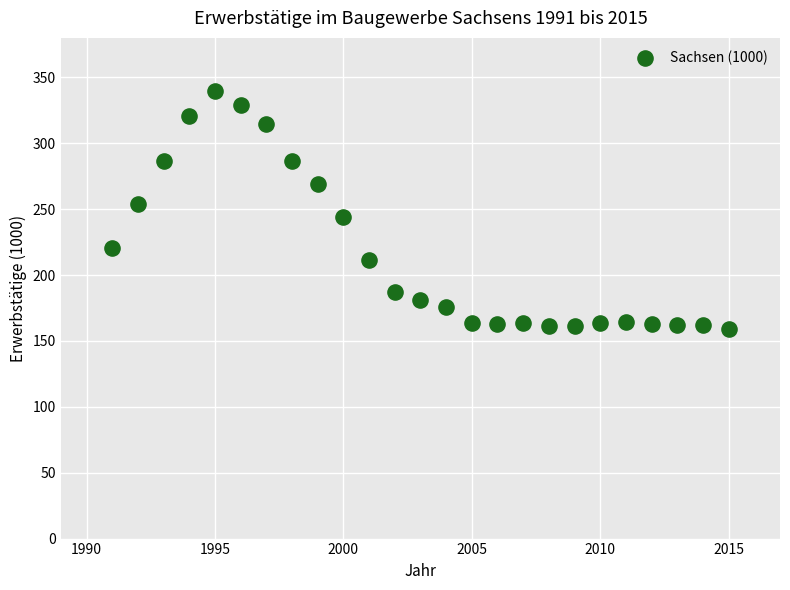

What is the range of Y values (max minus min)?

180.8